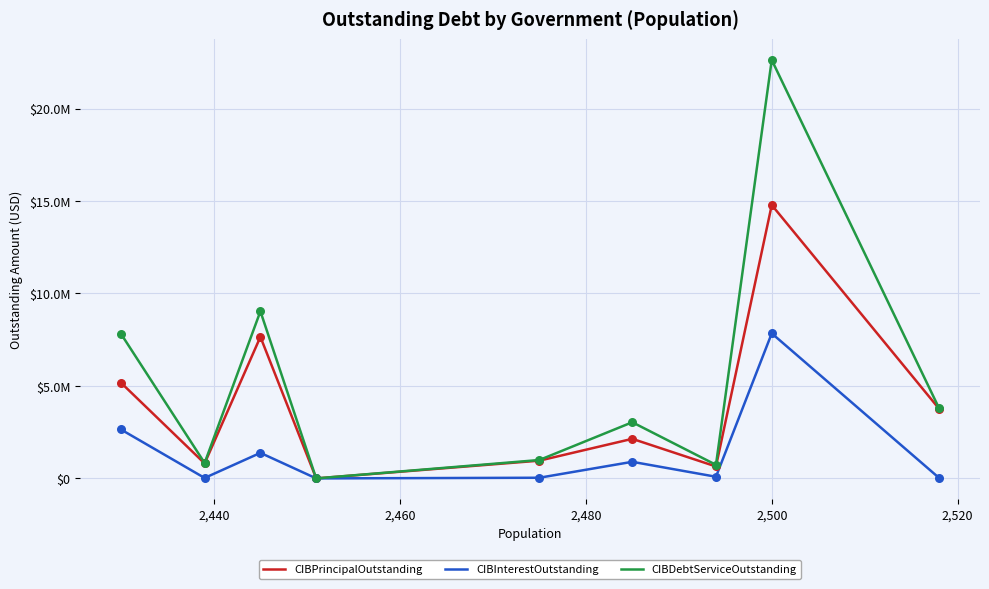

Is the value of CIBPrincipalOutstanding at 2,480 greater than the value of CIBDebtServiceOutstanding at 7?

Yes